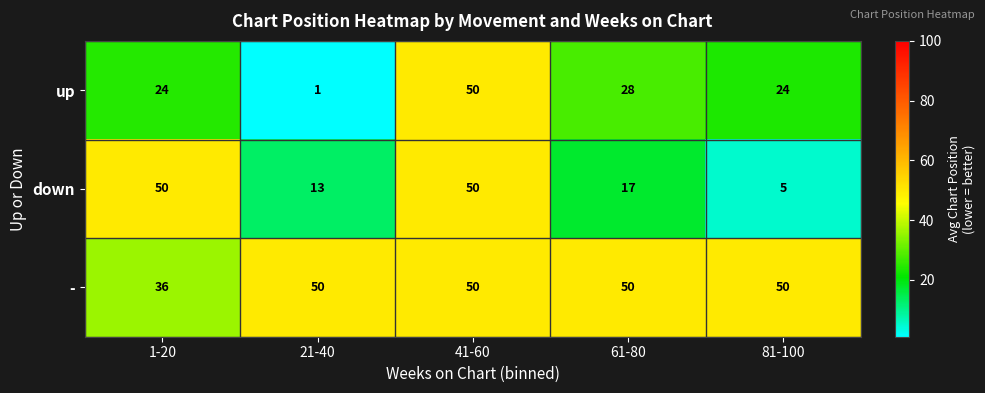

What is the smallest value displayed?

1